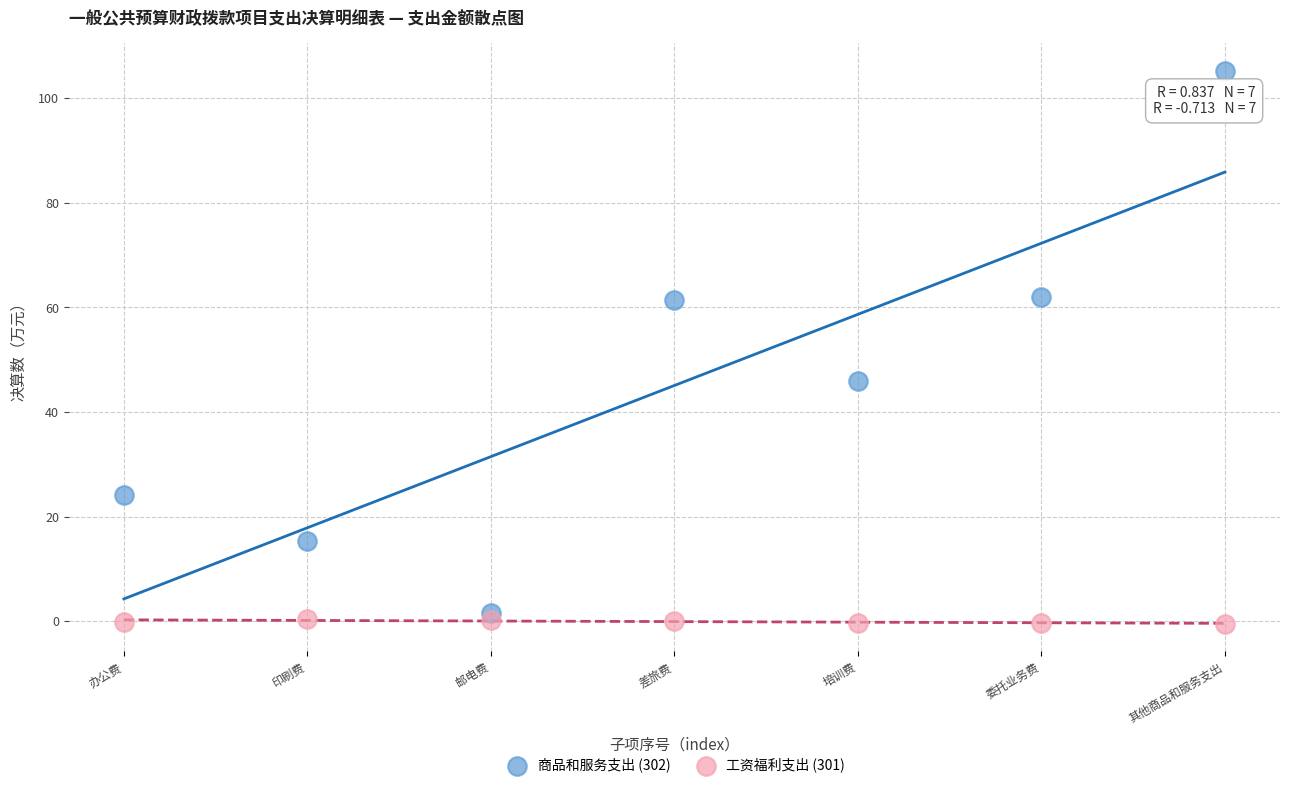

In the 商品和服务支出 (302) series, what Y value is closest to 53?

45.9